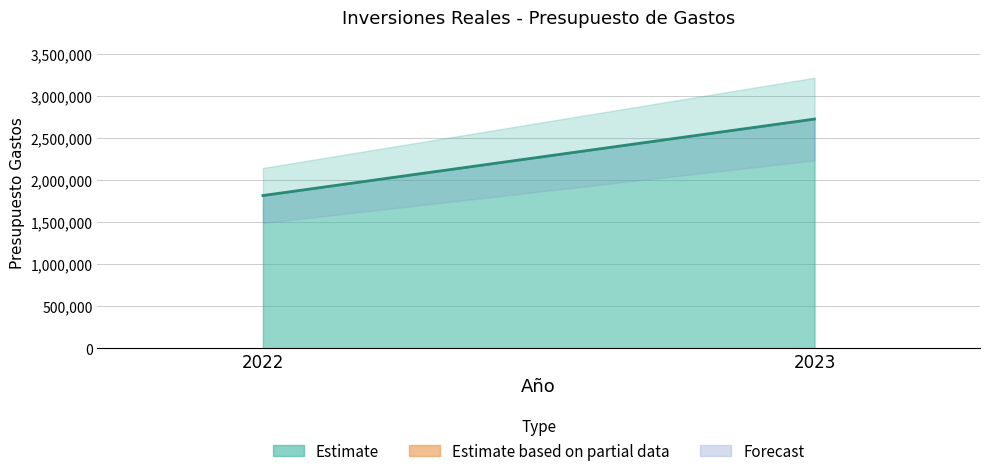

List the labels in order of value, largest first.

2023, 2022